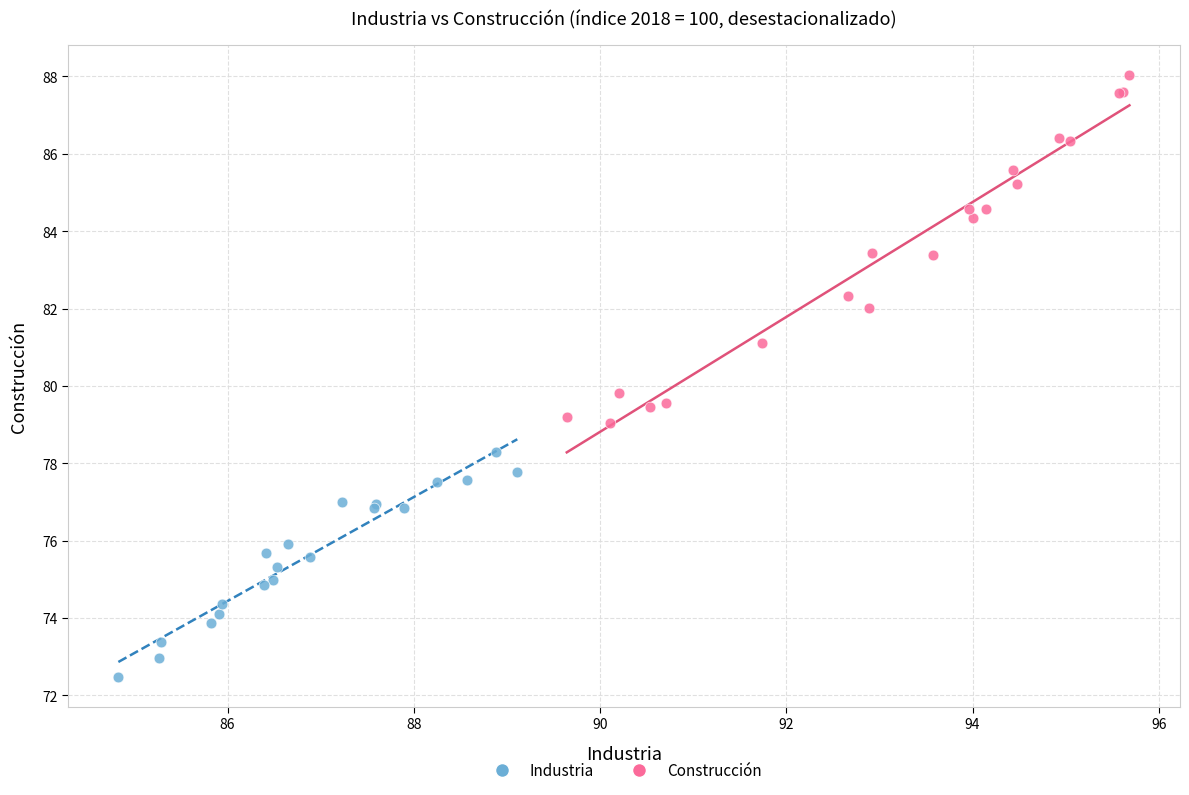

Which series reaches the minimum Y coordinate?

Industria